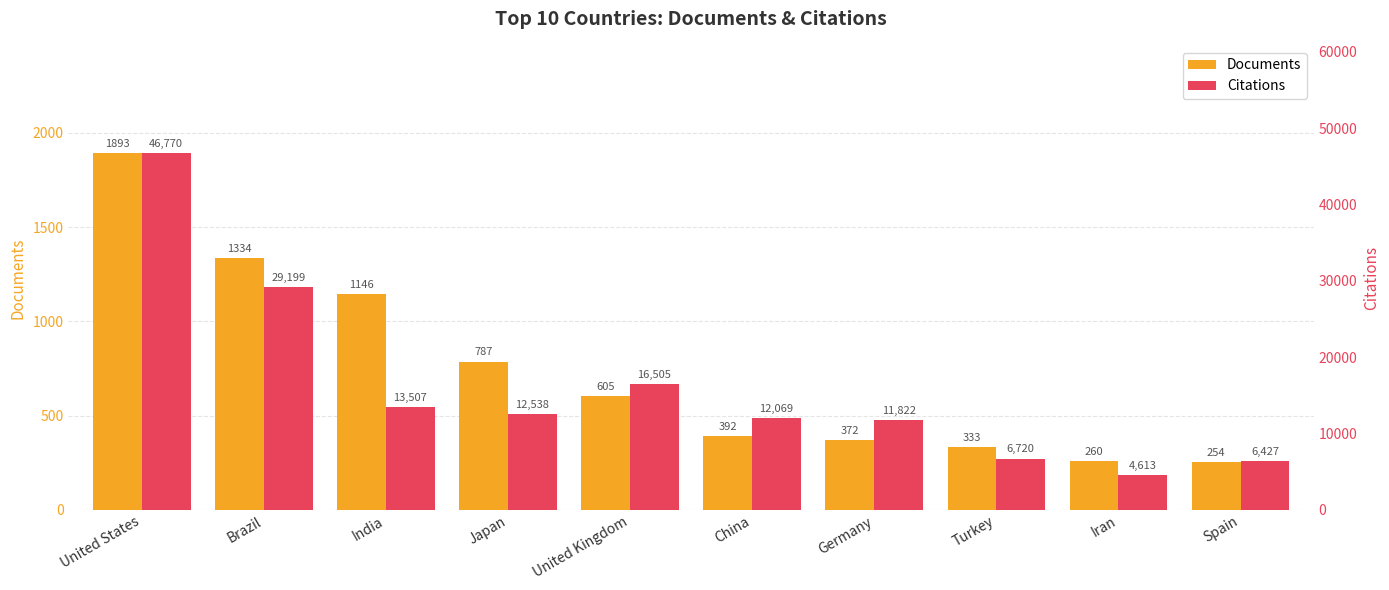

Reading left to right, what are all the values shown in this chart?

Documents: 1893	1334	1146	787	605	392	372	333	260	254
Citations: 46770	29199	13507	12538	16505	12069	11822	6720	4613	6427